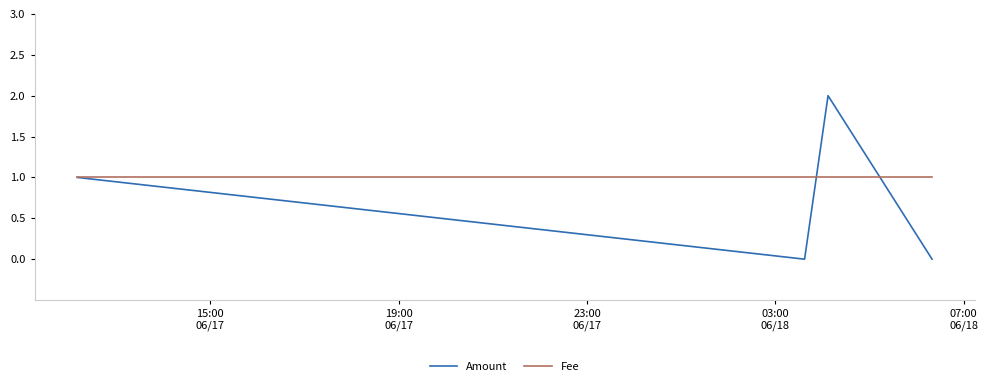

Which series has the largest total across all categories?

Fee